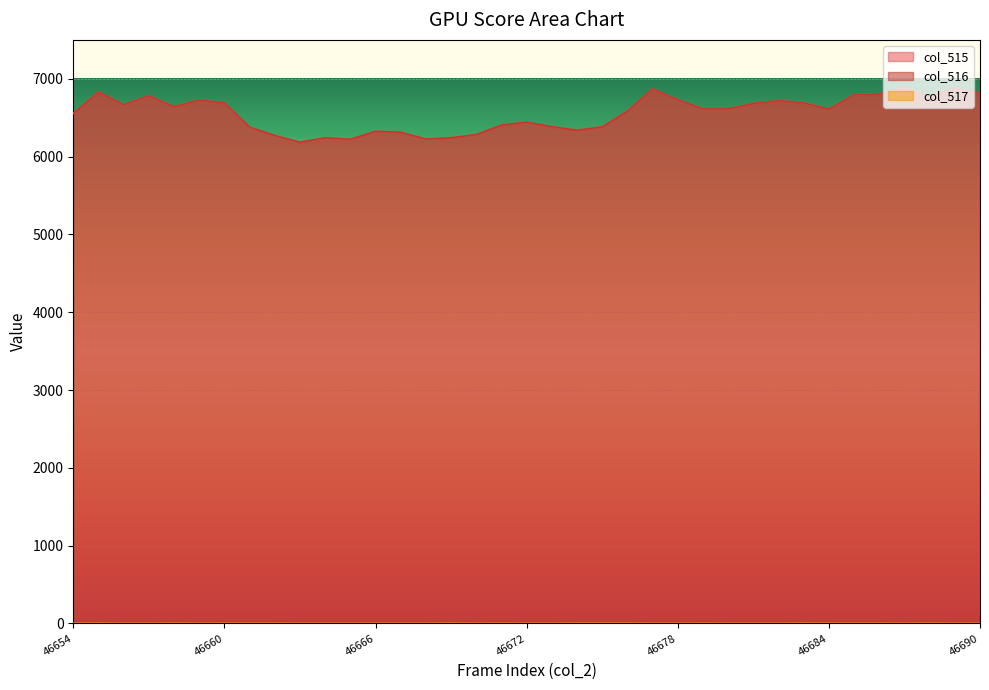

At which category is the sum across all series the highest?

46687